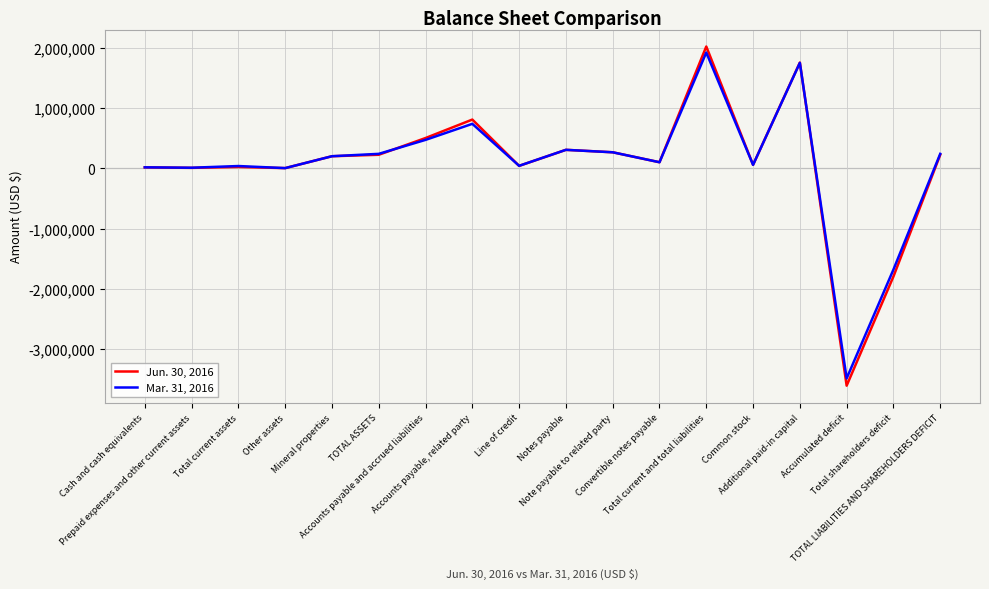

What is the maximum value shown in the chart?

2018650